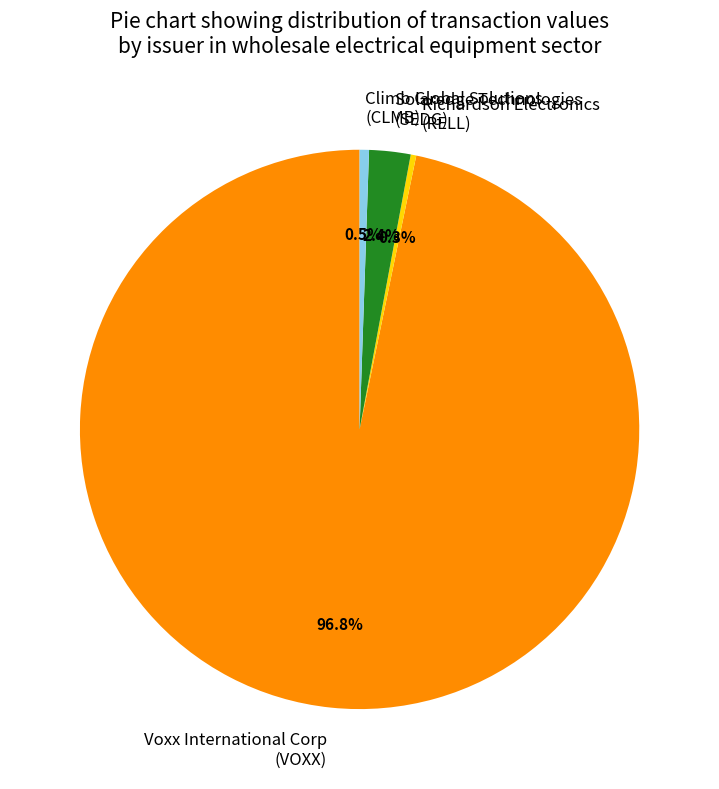

Between Solaredge Technologies (SEDG) and Climb Global Solutions (CLMB), which is larger?

Solaredge Technologies (SEDG)